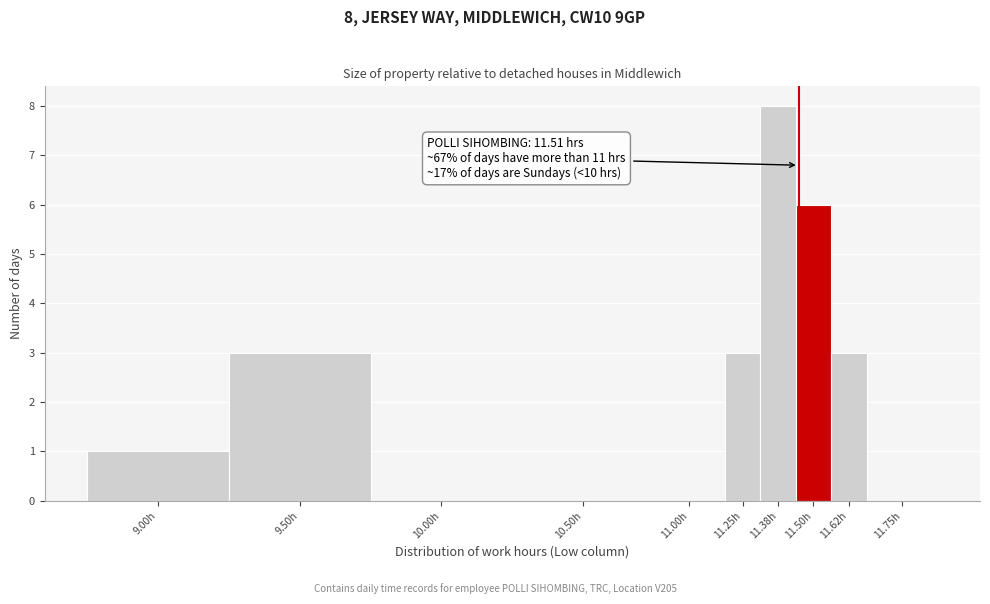

Reading left to right, extract all data points from this chart.

9.00h=1	9.50h=3	10.00h=0	10.50h=0	11.00h=0	11.25h=3	11.38h=8	11.50h=6	11.62h=3	11.75h=0